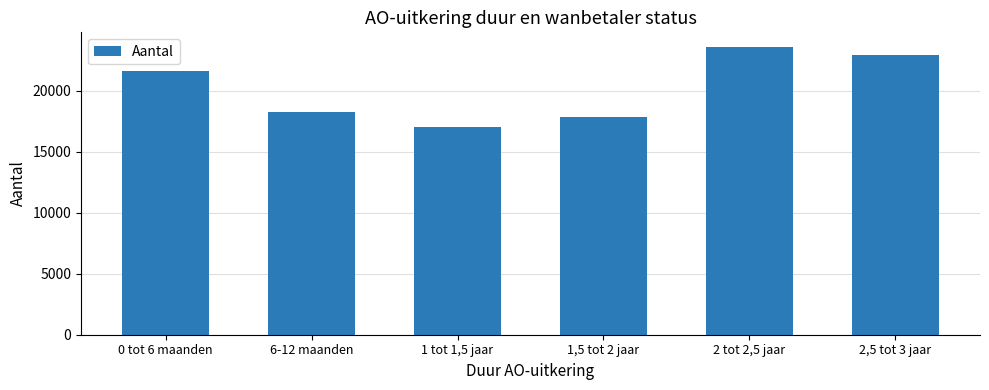

Which category has the lowest value across all series?

1 tot 1,5 jaar